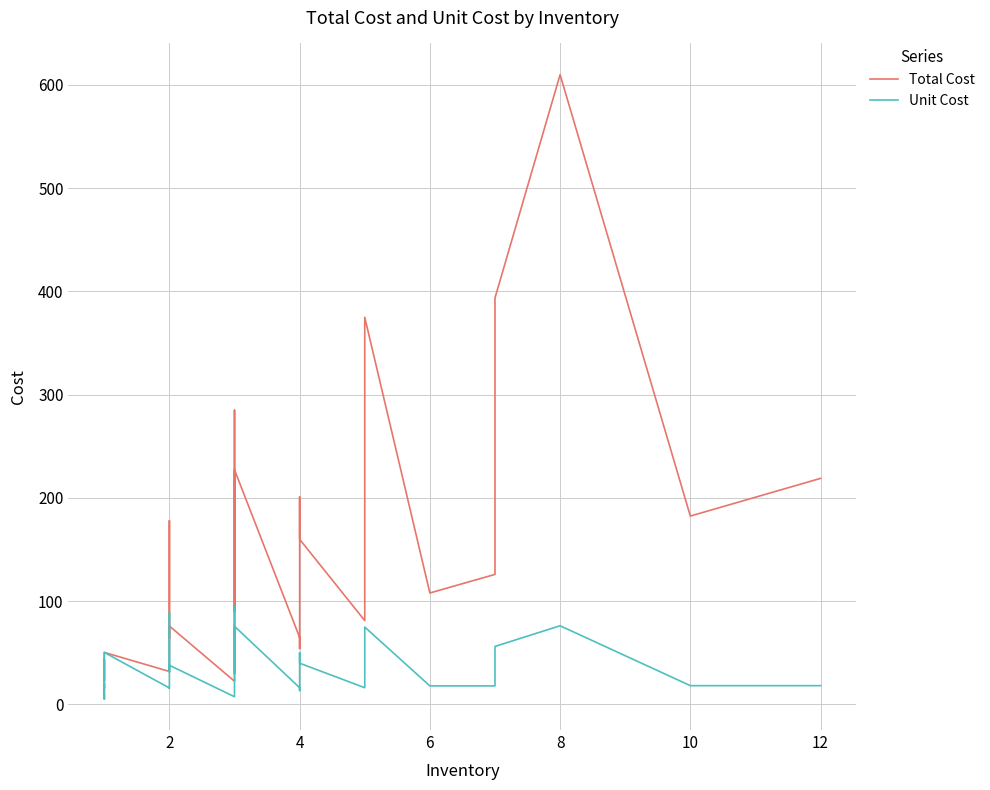

How many distinct data groups are displayed?

2